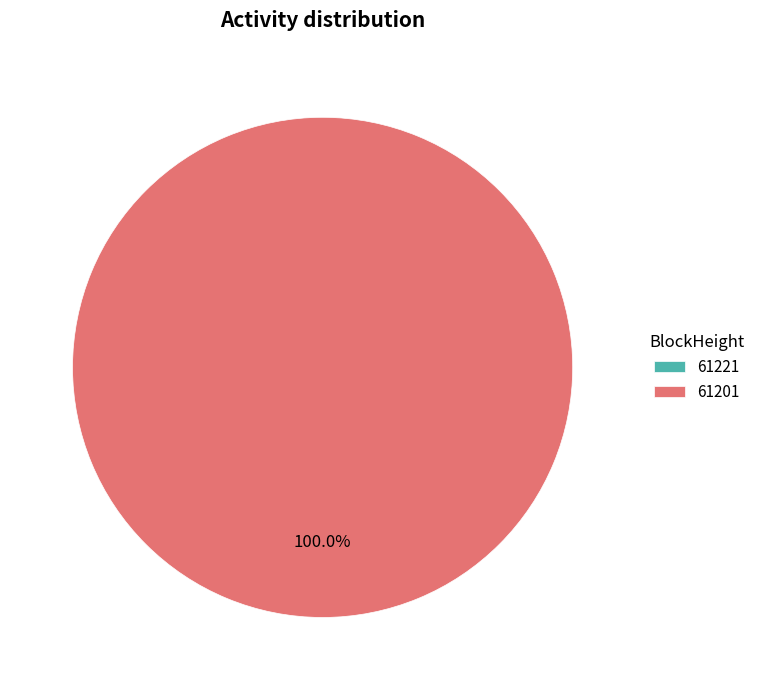

To the nearest percent, what is the average slice percentage?

50%